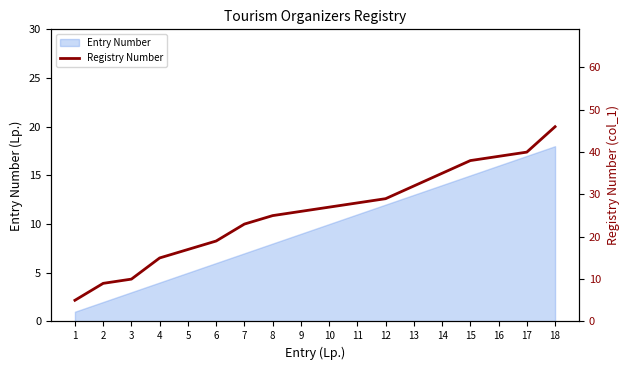

Rank the categories by value from lowest to highest.

1, 2, 3, 4, 5, 6, 7, 8, 9, 10, 11, 12, 13, 14, 15, 16, 17, 18